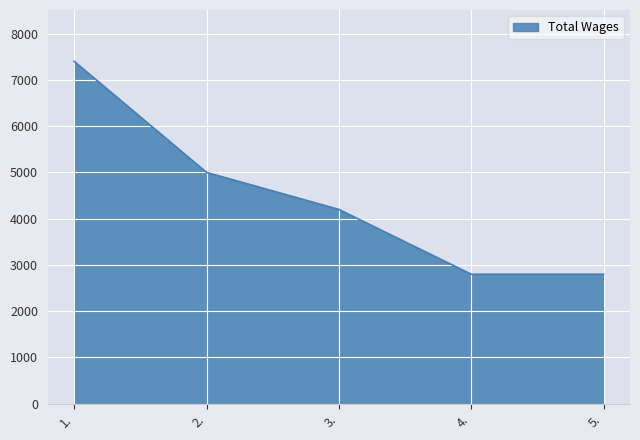

Reading left to right, transcribe all the data shown in this chart.

1.=7400	2.=5000	3.=4200	4.=2800	5.=2800